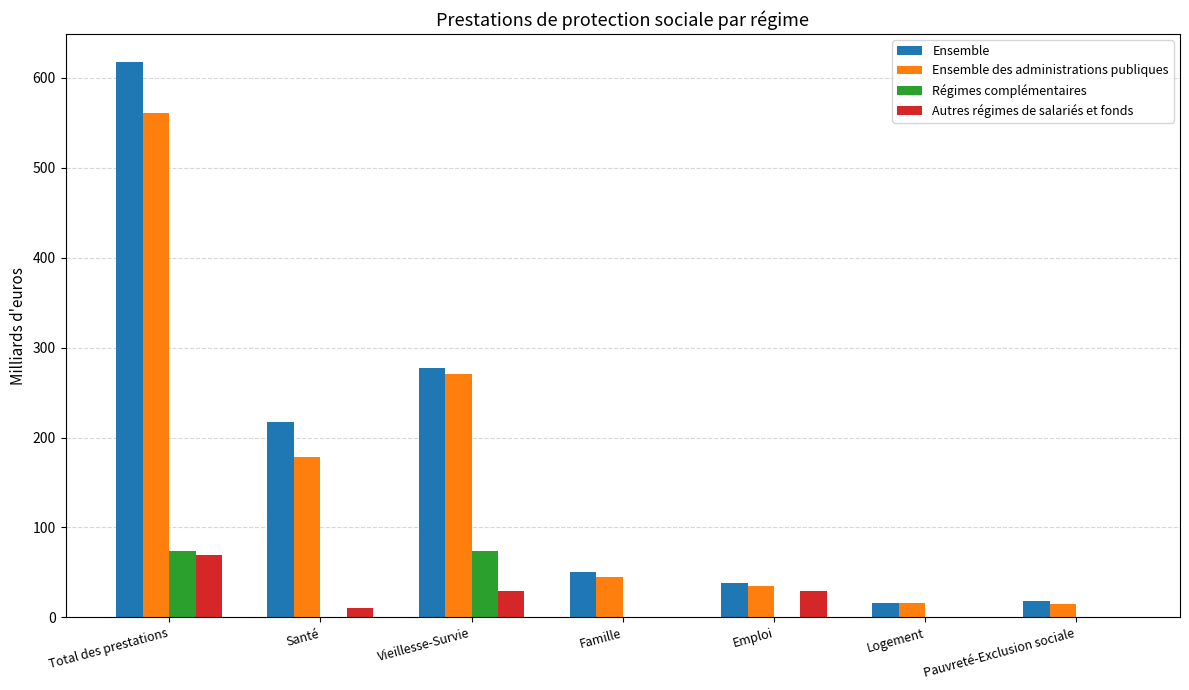

What value does the Ensemble series have at Vieillesse-Survie?

277.0